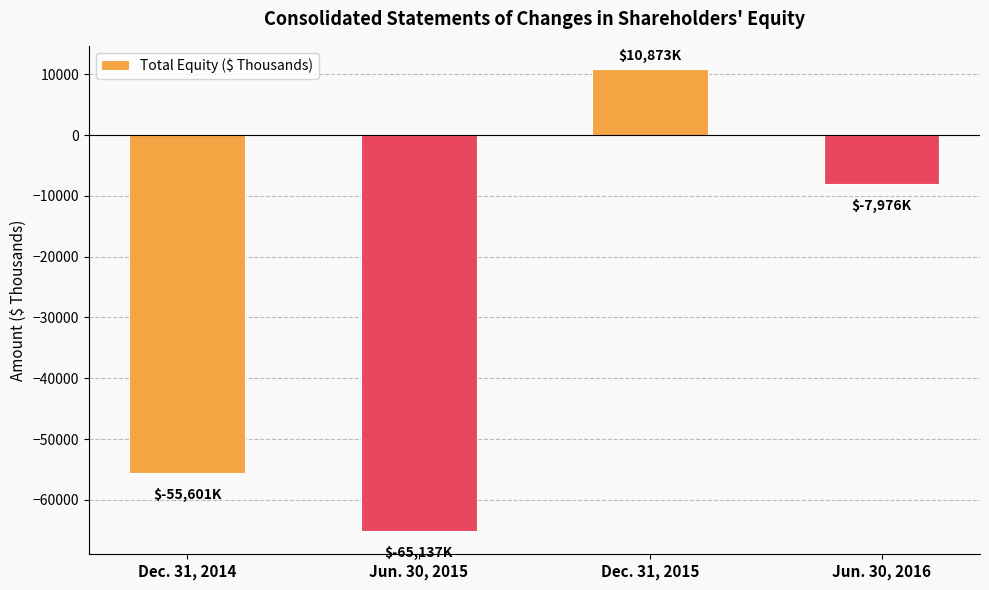

Between Jun. 30, 2016 and Dec. 31, 2014, which is larger?

Jun. 30, 2016